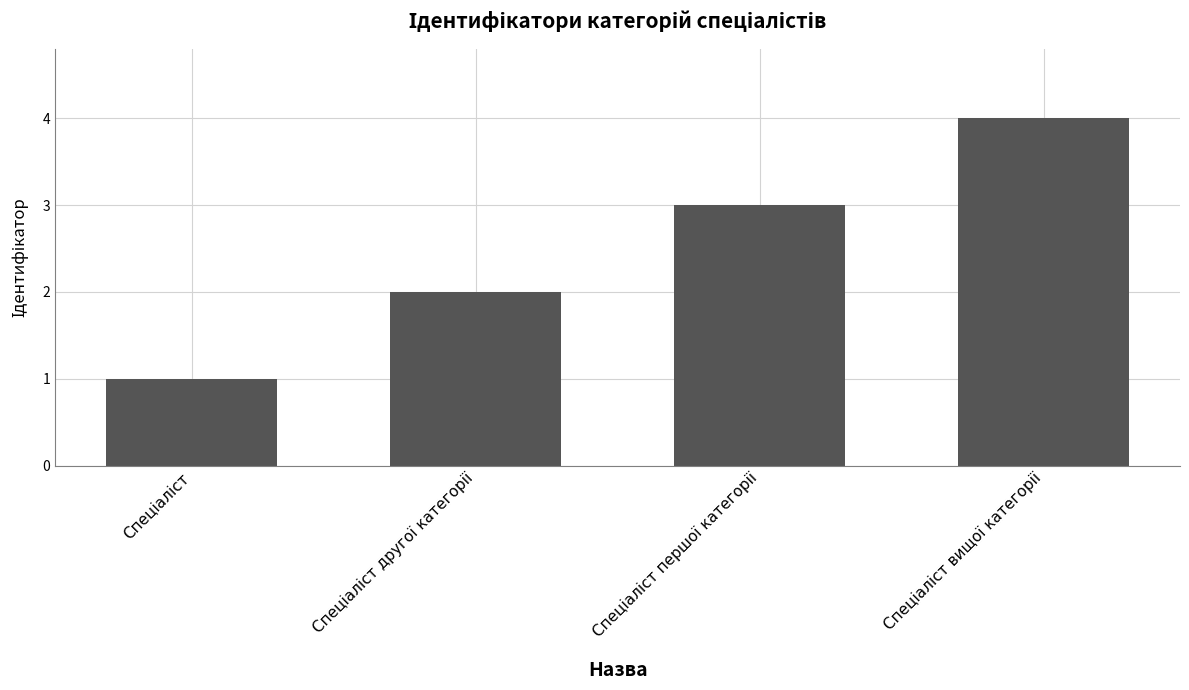

What is the sum of all values?

10